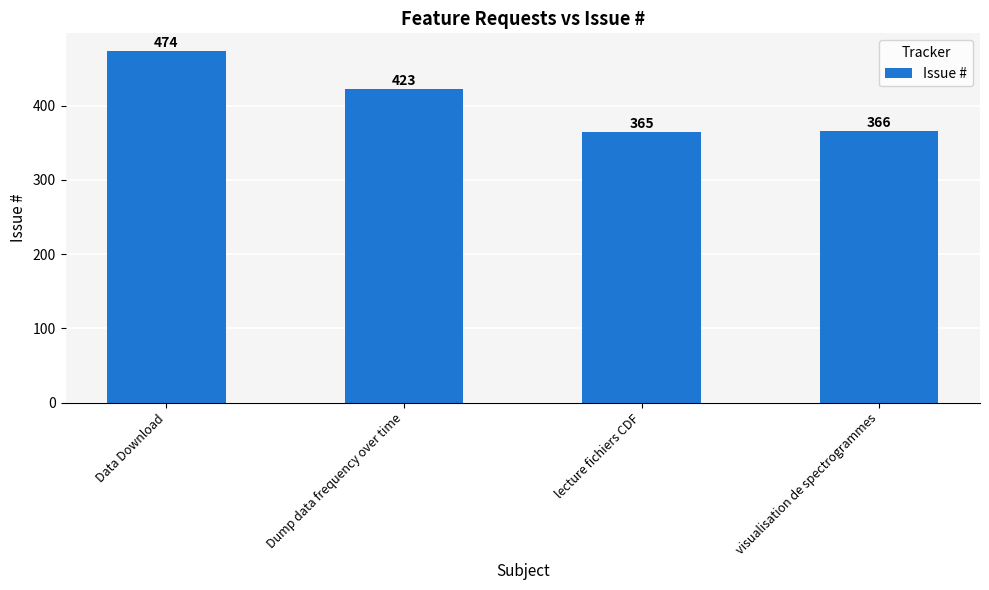

What is the change in value from Data Download to visualisation de spectrogrammes?

-108